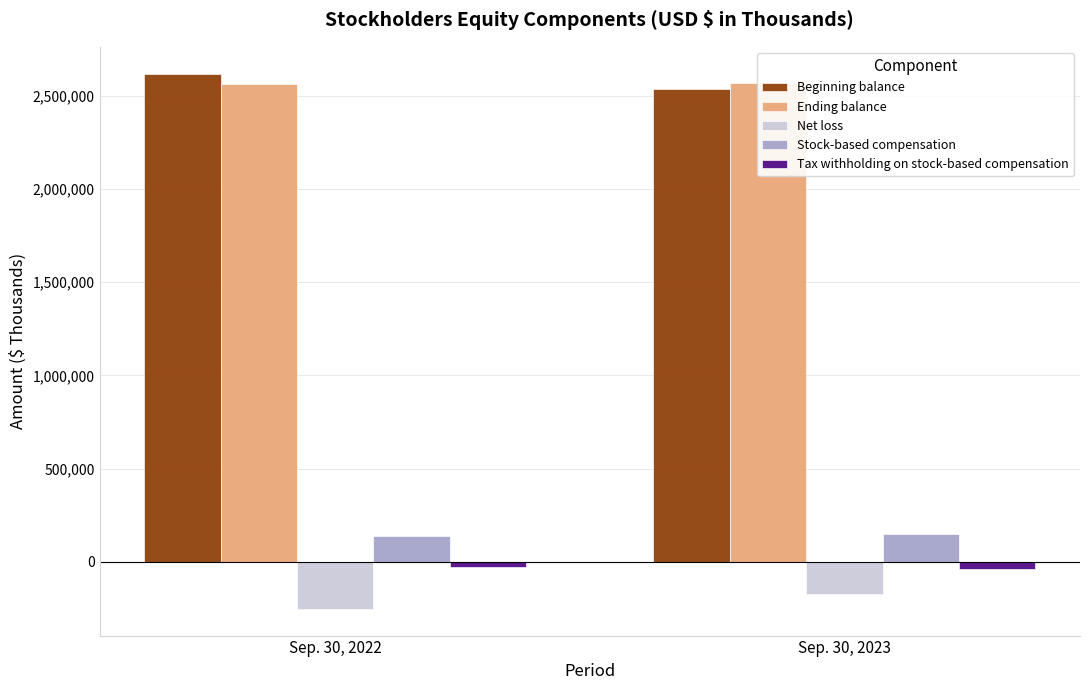

What is the greatest value displayed?

2618255